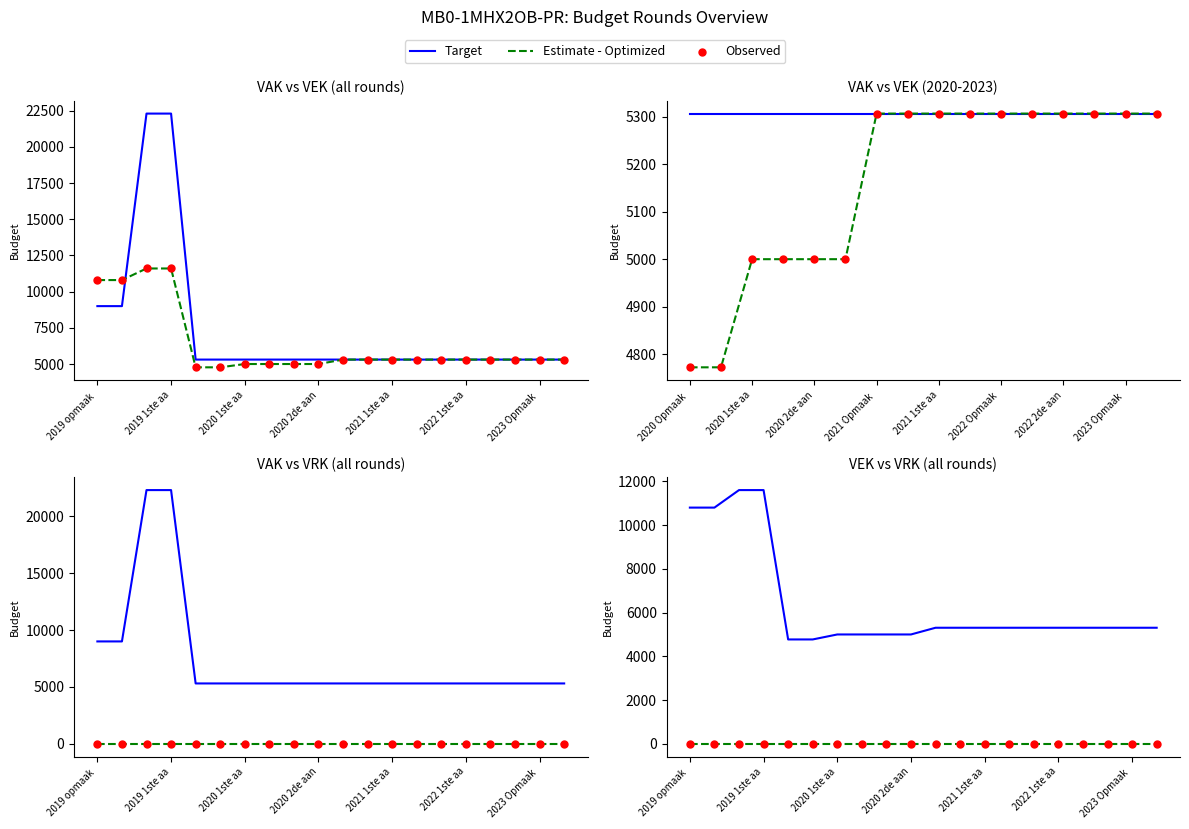

Is the value of Target at 12 greater than the value of Estimate - Optimized at 10?

Yes